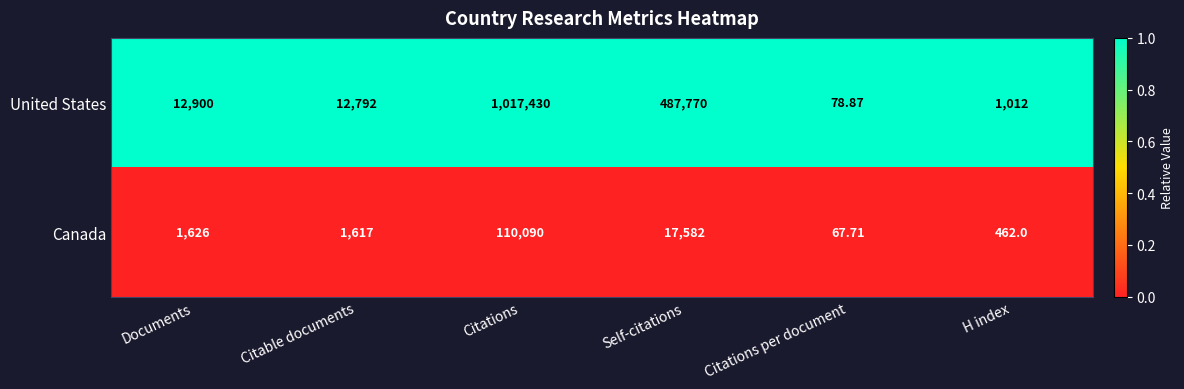

List the series in order of their overall mean, highest first.

United States, Canada